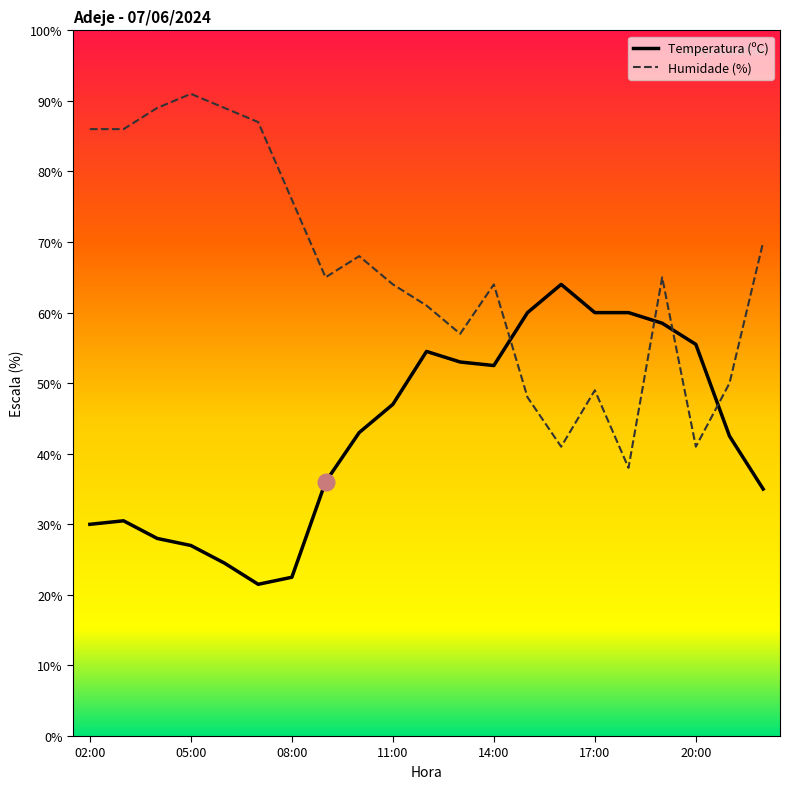

Is this an area chart (filled region under the line)?

No